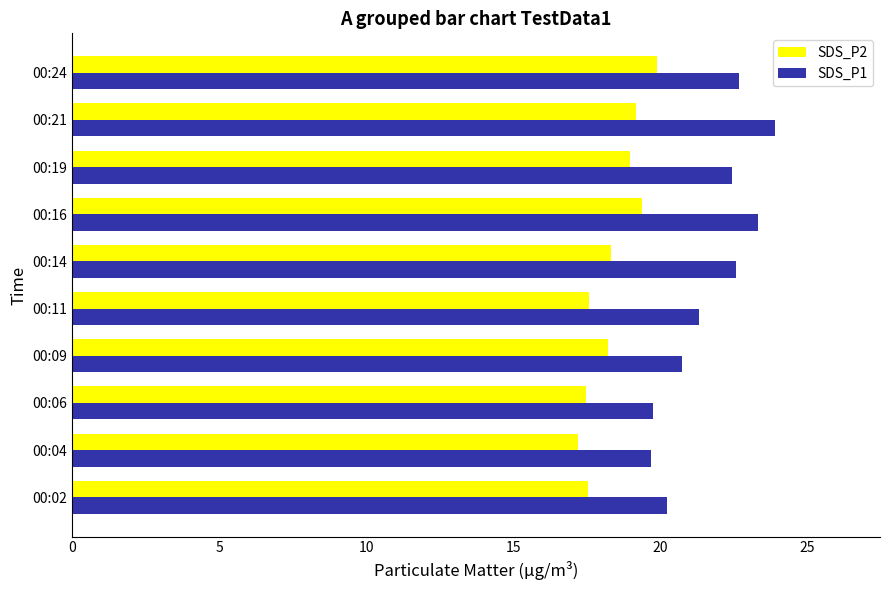

Rank the series by their average value, from lowest to highest.

SDS_P2, SDS_P1